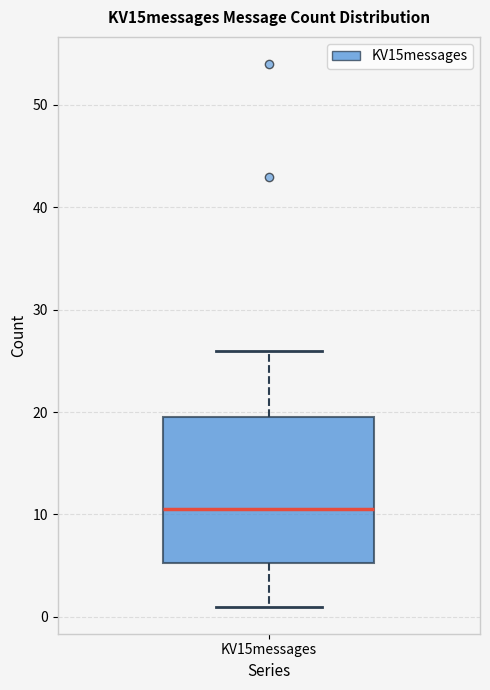

Transcribe this box plot: give where the median line is, the range the box spans, and where the two whiskers end, as read against the y-axis. The values are not printed on the chart, so give them approximately, as read against the axis.

median 11, box 5 to 20, whiskers 1 to 26